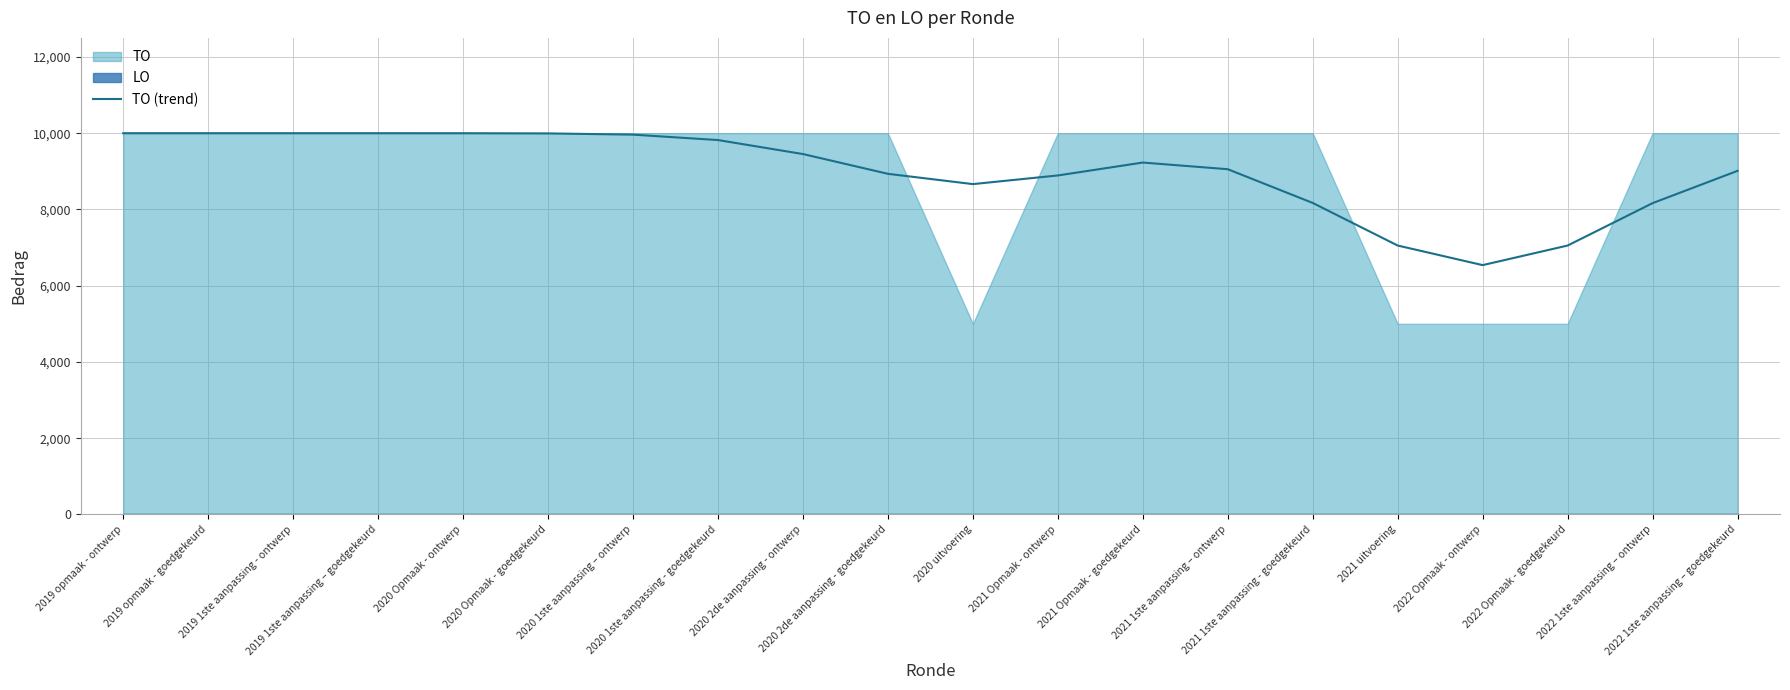

What is the label of the 14th point from the right?

2020 1ste aanpassing – ontwerp